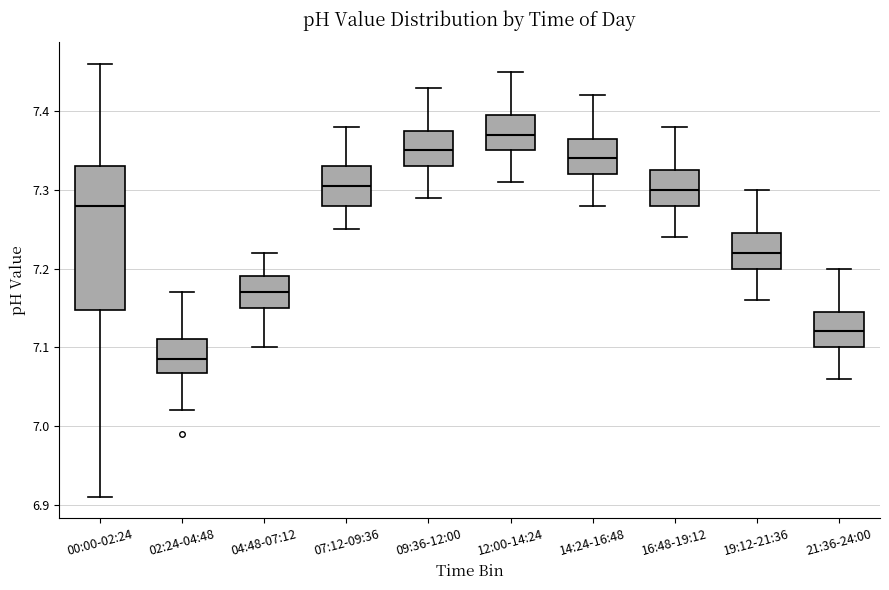

Reading left to right, transcribe this box plot: for each box, give where its median line is, the range the box spans, and where its two whiskers end, as read against the y-axis. The values are not printed on the chart, so give them approximately, as read against the axis.

00:00-02:24: median 7.28, box 7.15 to 7.33, whiskers 6.91 to 7.46
02:24-04:48: median 7.09, box 7.07 to 7.11, whiskers 7.02 to 7.17
04:48-07:12: median 7.17, box 7.15 to 7.19, whiskers 7.10 to 7.22
07:12-09:36: median 7.31, box 7.28 to 7.33, whiskers 7.25 to 7.38
09:36-12:00: median 7.35, box 7.33 to 7.38, whiskers 7.29 to 7.43
12:00-14:24: median 7.37, box 7.35 to 7.40, whiskers 7.31 to 7.45
14:24-16:48: median 7.34, box 7.32 to 7.37, whiskers 7.28 to 7.42
16:48-19:12: median 7.30, box 7.28 to 7.33, whiskers 7.24 to 7.38
19:12-21:36: median 7.22, box 7.20 to 7.25, whiskers 7.16 to 7.30
21:36-24:00: median 7.12, box 7.10 to 7.15, whiskers 7.06 to 7.20